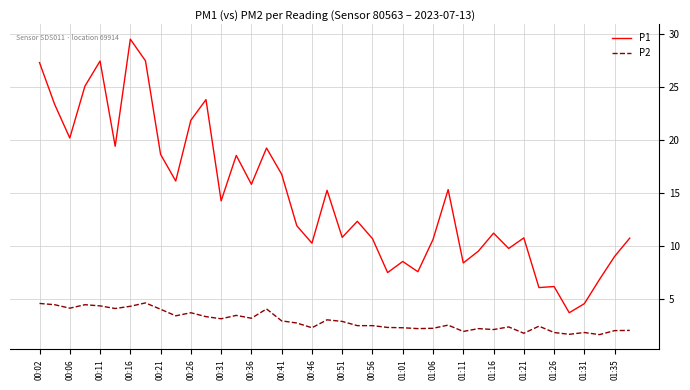

Rank the series by their average value, from lowest to highest.

P2, P1